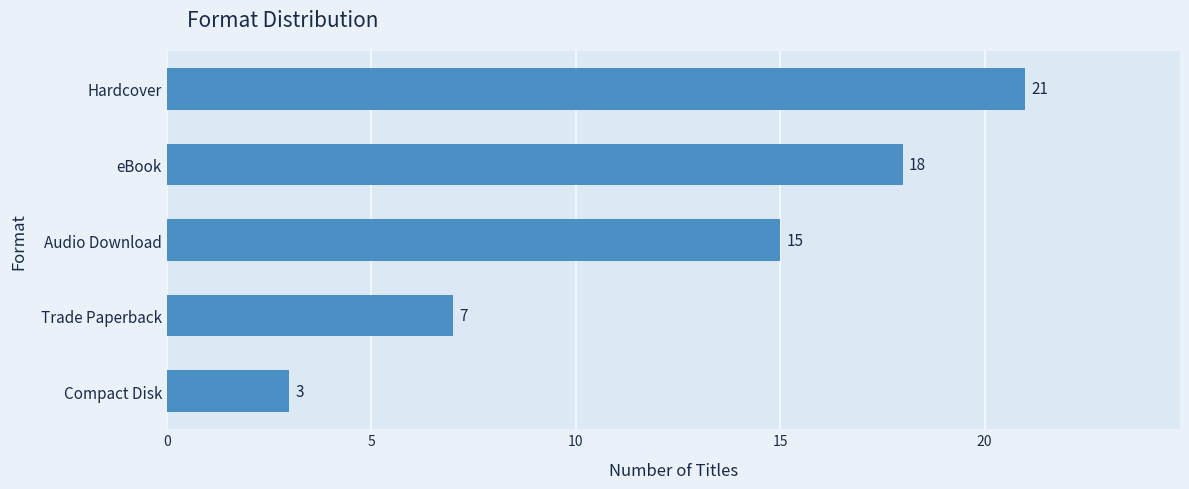

Reading bottom to top, transcribe all the data shown in this chart.

3	7	15	18	21